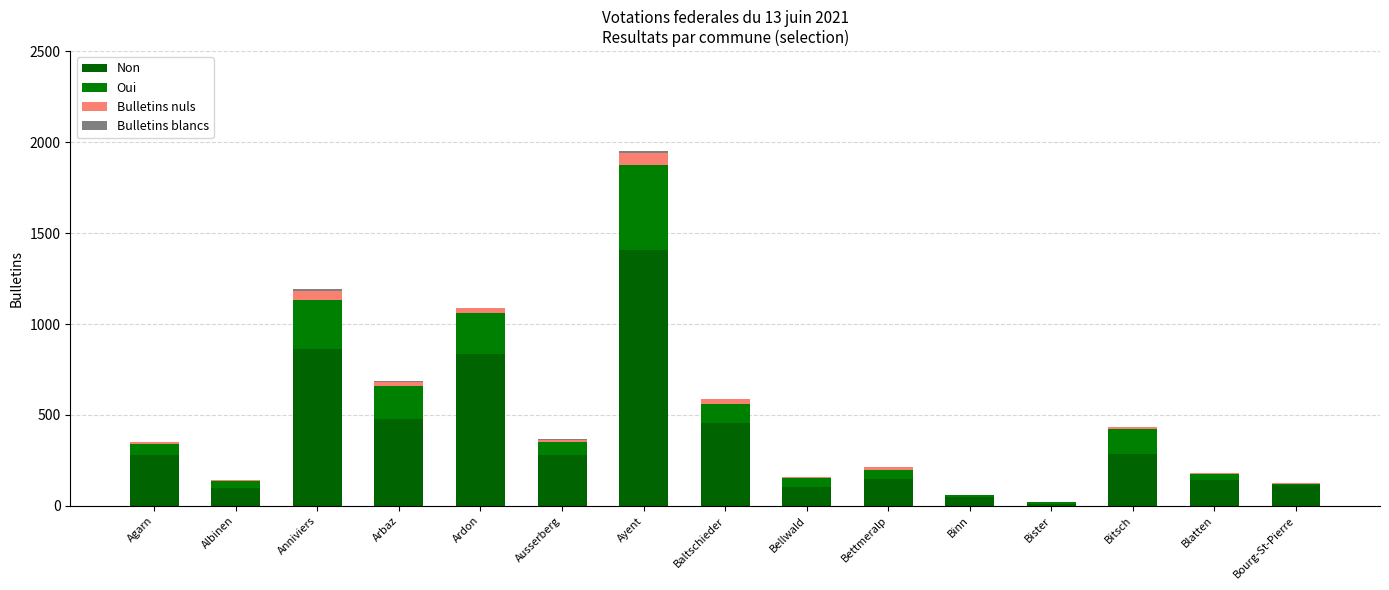

The value of Bulletins nuls at Bister is 27. True or false?

False